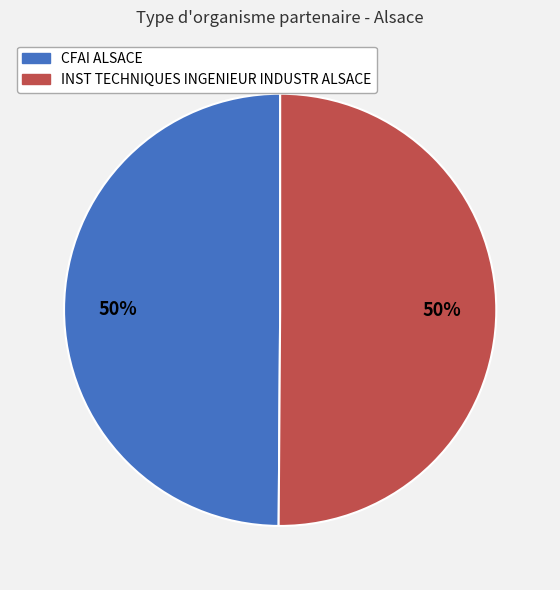

True or false: INST TECHNIQUES INGENIEUR INDUSTR ALSACE accounts for 38% of the total.

False